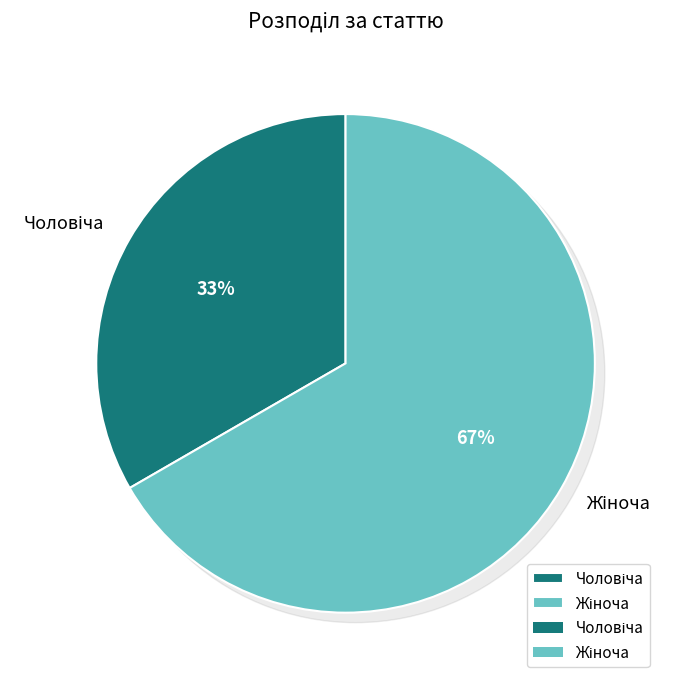

Combined, what portion of the pie is Жіноча and Чоловіча?

100.0%